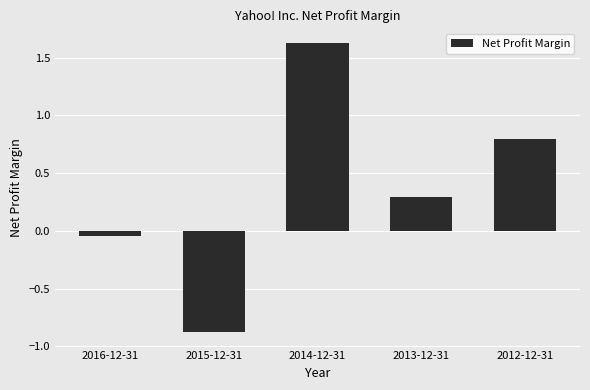

Which label corresponds to the largest value in the chart?

2014-12-31